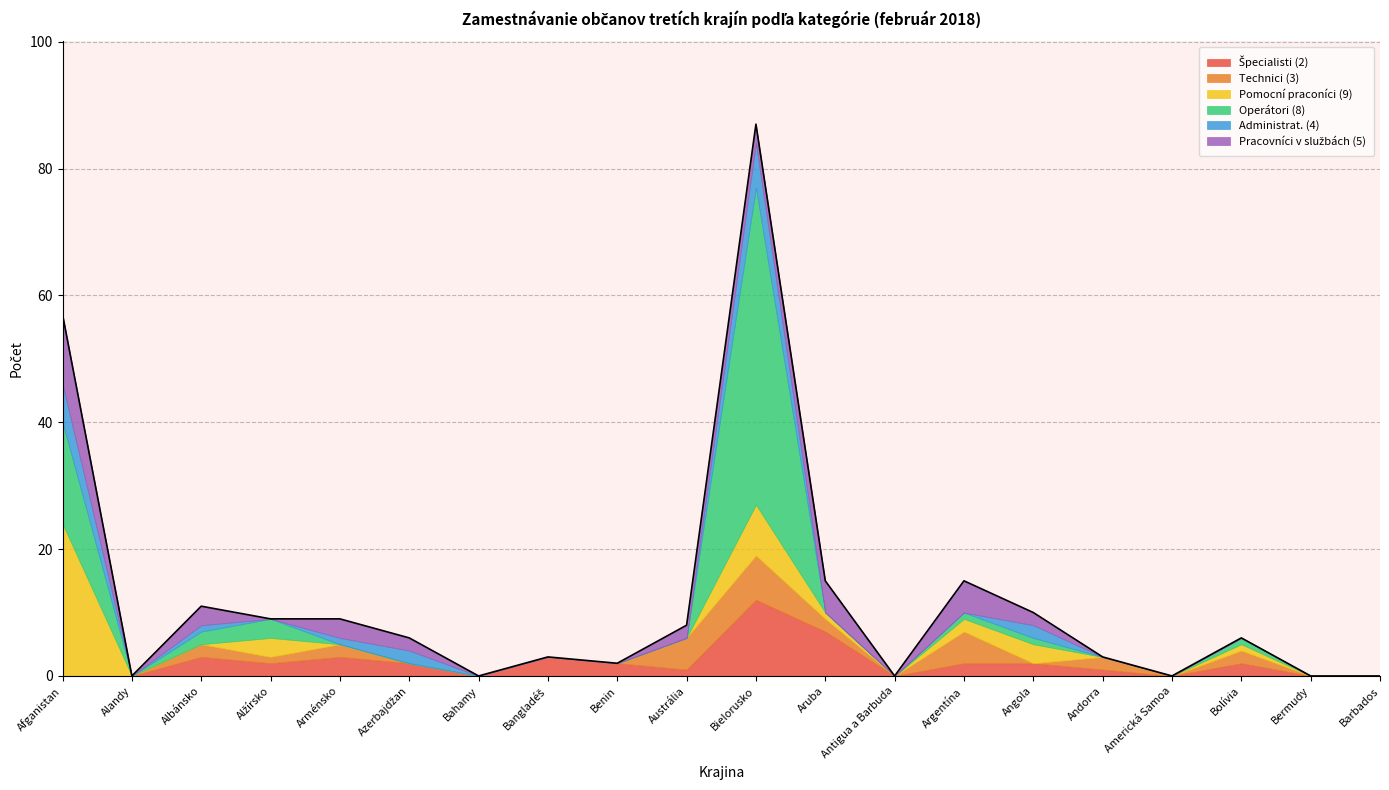

At which category is the sum across all series the highest?

Bielorusko